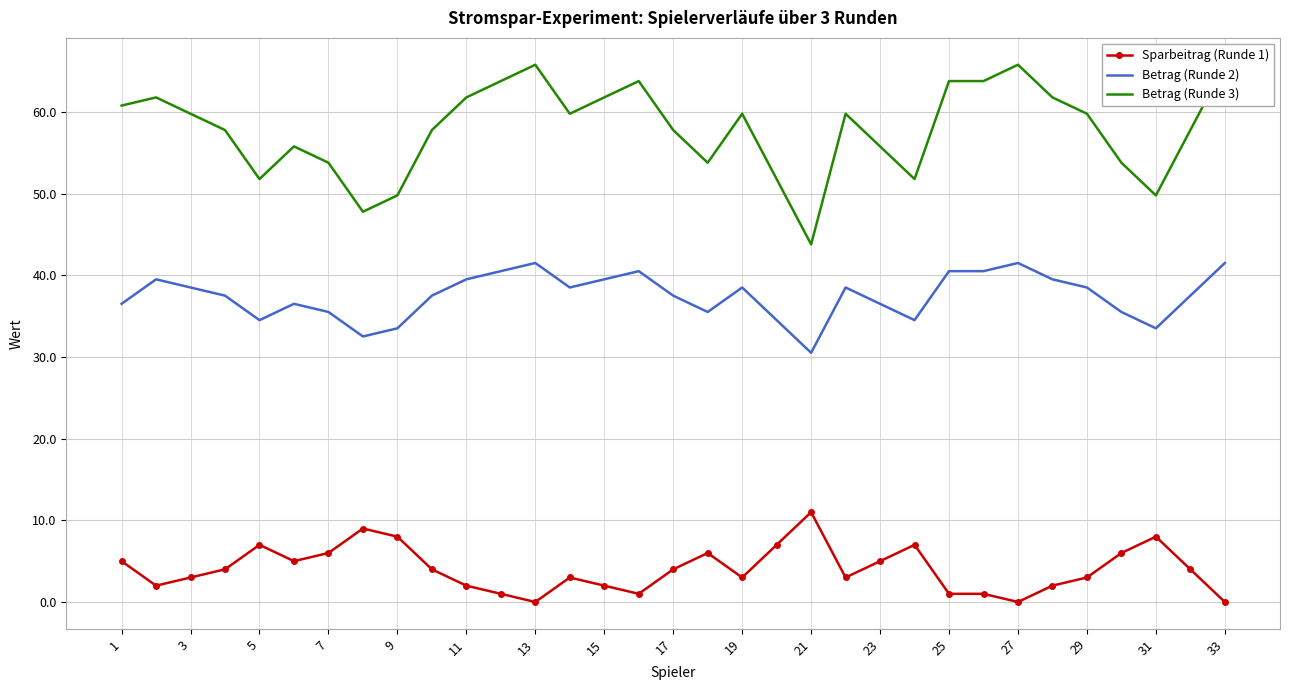

True or false: Sparbeitrag (Runde 1) and Betrag (Runde 3) intersect in this chart.

False